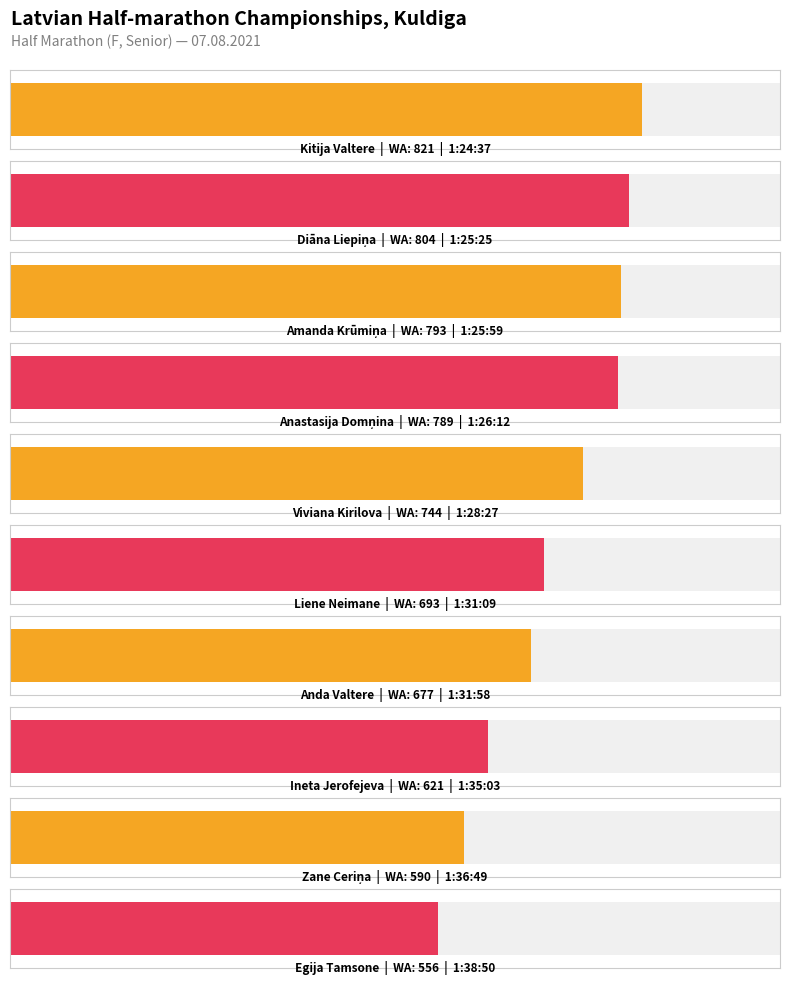

What is the label of the 10th bar from the right?

Kitija Valtere